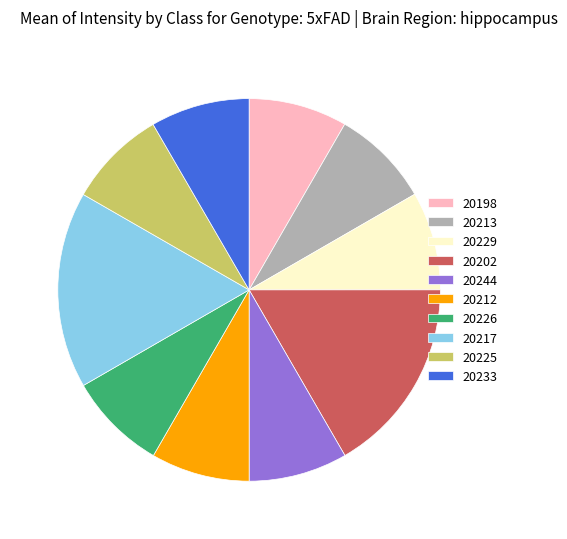

Is the sum of 20229 and 20233 greater than half?

No